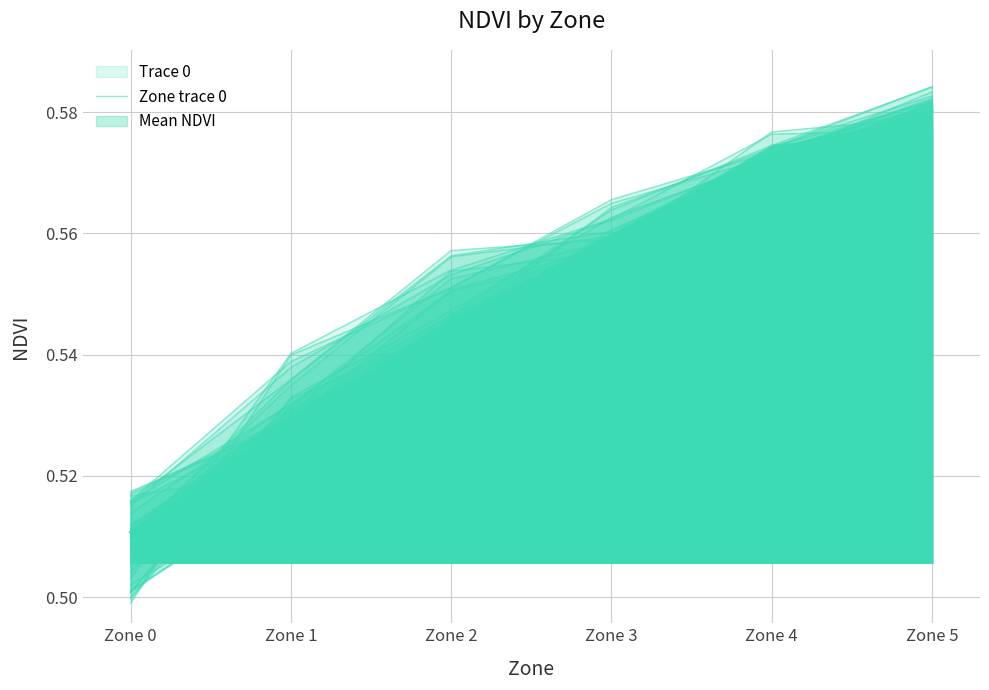

Reading left to right, extract all data points from this chart.

0.5	0.5	0.5	0.6	0.6	0.6